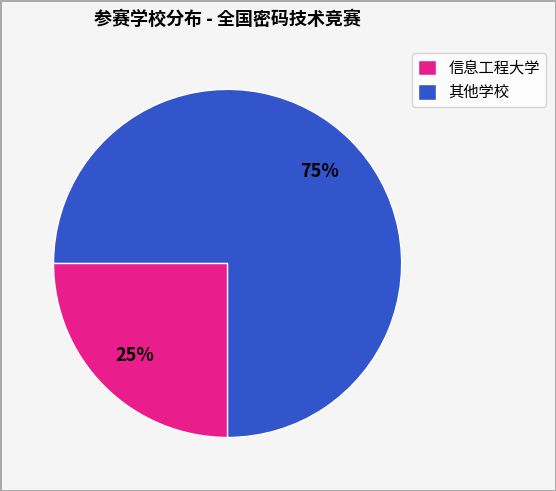

To the nearest percent, what portion does 其他学校 represent?

75%